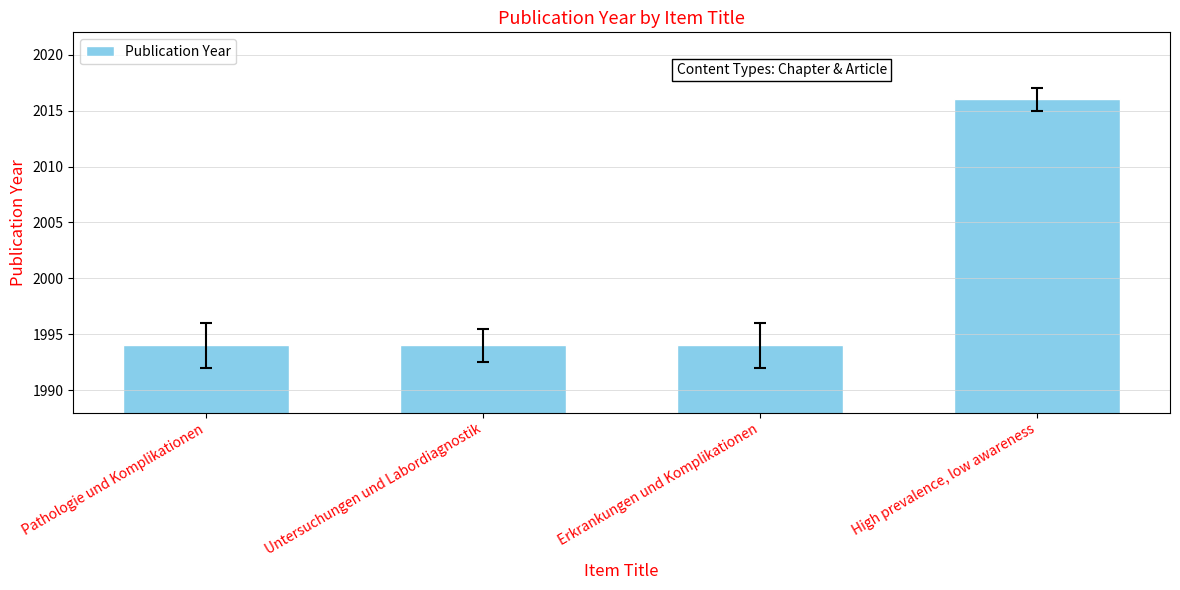

Are the bars grouped side by side (vs. stacked)?

No